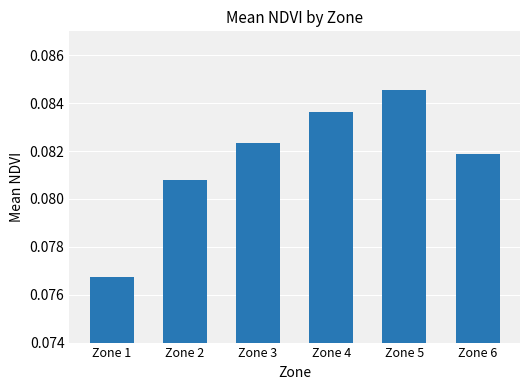

What is the sum of the values at Zone 5 and Zone 3?

0.2